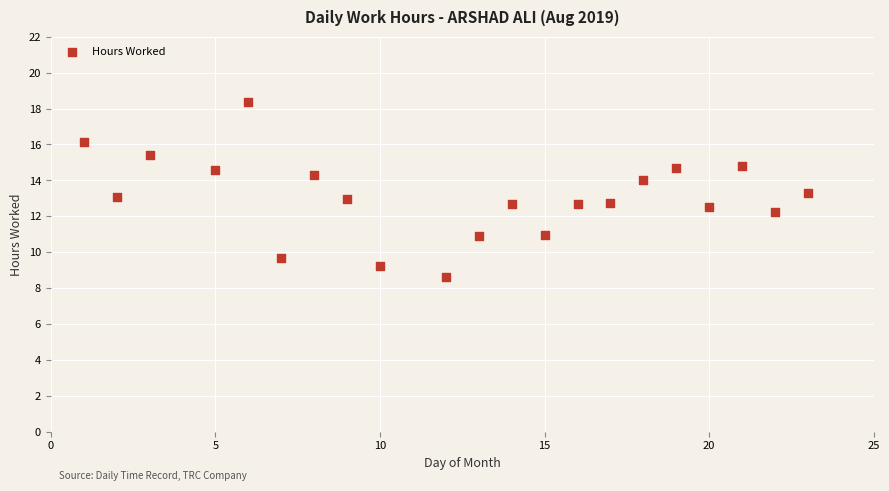

What is the range of X values (max minus min)?

22.0